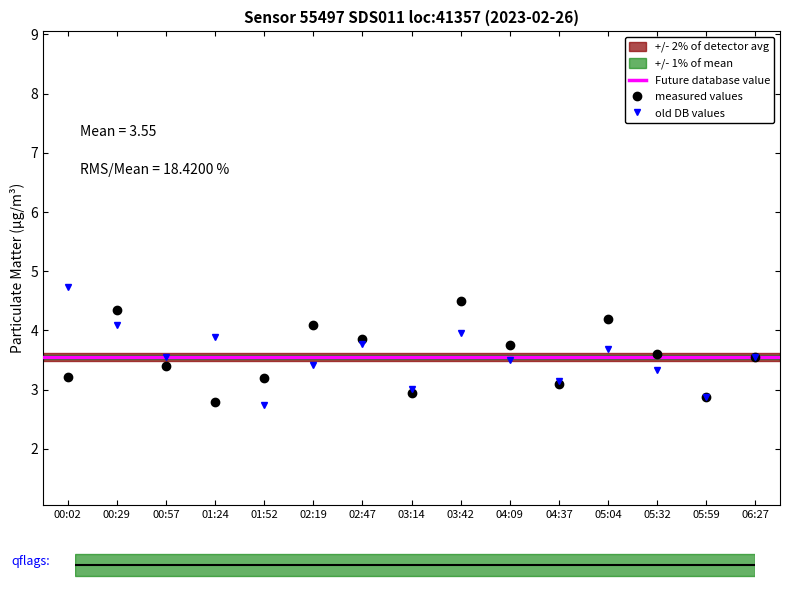

Reading left to right, list all the values displayed in this chart.

P1: 3.2	4.3	3.4	2.8	3.2	4.1	3.9	3.0	4.5	3.8	3.1	4.2	3.6	2.9	3.5
P2: 4.7	4.1	3.6	3.9	2.7	3.4	3.8	3.0	4.0	3.5	3.1	3.7	3.3	2.9	3.6